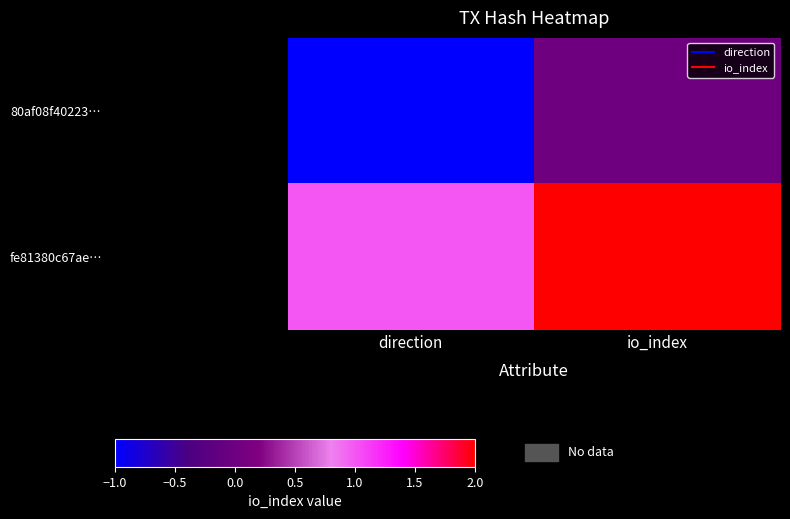

At which category does the chart reach its peak across all series?

io_index